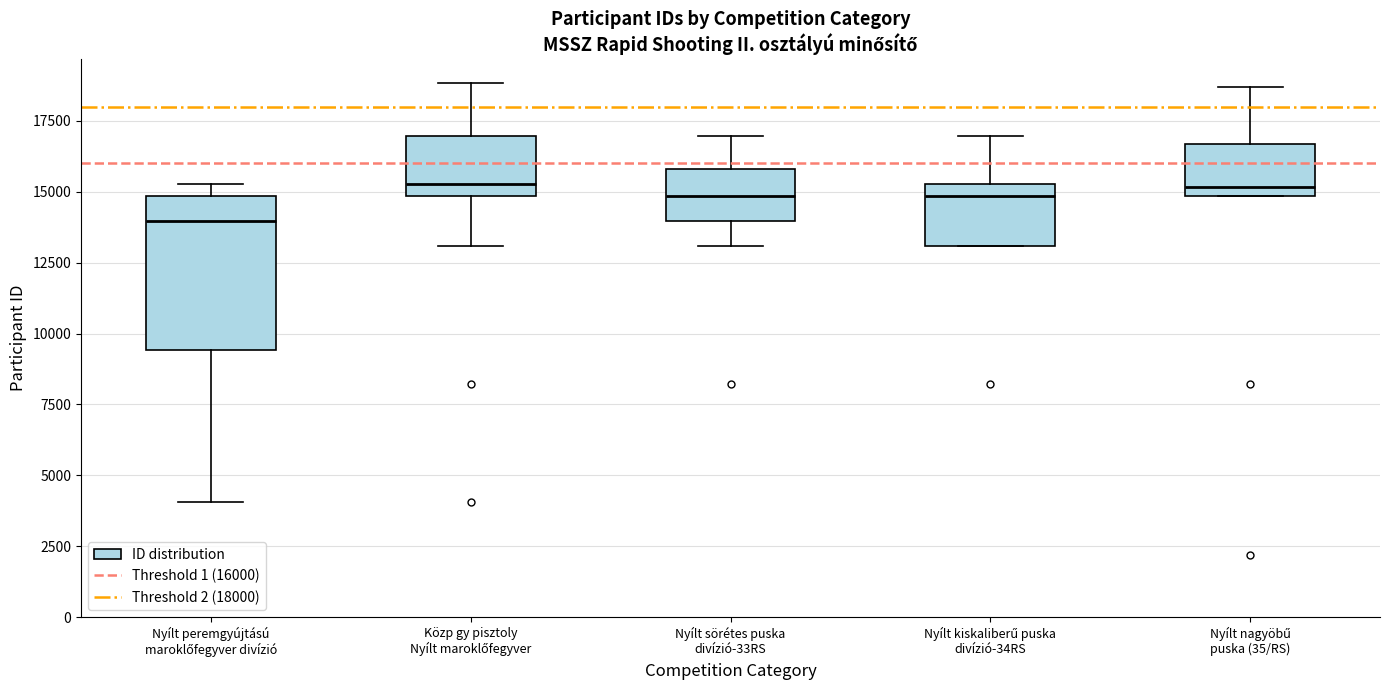

Reading left to right, read every box against the y-axis: the position of its median line, the range the box covers, and the ends of its whiskers. The values are not printed on the chart, so give them approximately, as read against the axis.

Nyílt peremgyújtású maroklőfegyver divízió: median 14000, box 9500 to 15000, whiskers 4000 to 15500
Közp gy pisztoly Nyílt maroklőfegyver: median 15500, box 15000 to 17000, whiskers 13000 to 19000
Nyílt sörétes puska divízió-33RS: median 15000, box 14000 to 16000, whiskers 13000 to 17000
Nyílt kiskaliberű puska divízió-34RS: median 15000, box 13000 to 15500, whiskers 13000 to 17000
Nyílt nagyöbű puska (35/RS): median 15000 (just above the box's lower edge), box 15000 to 16500, whiskers 15000 to 18500